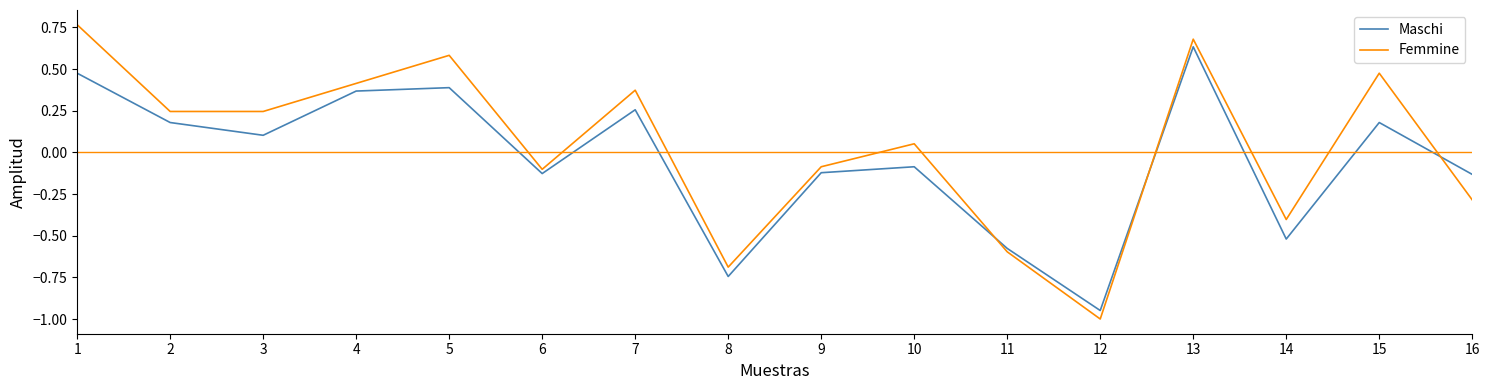

What is the difference between the Femmine values at 5 and 12?

1.6